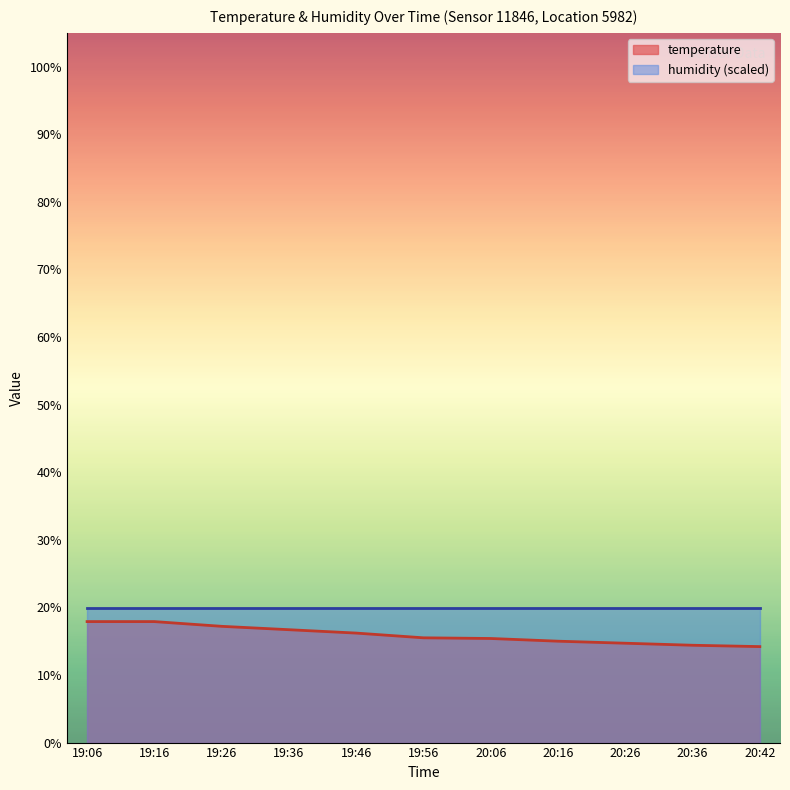

Where does the data first go above 15?

19:06